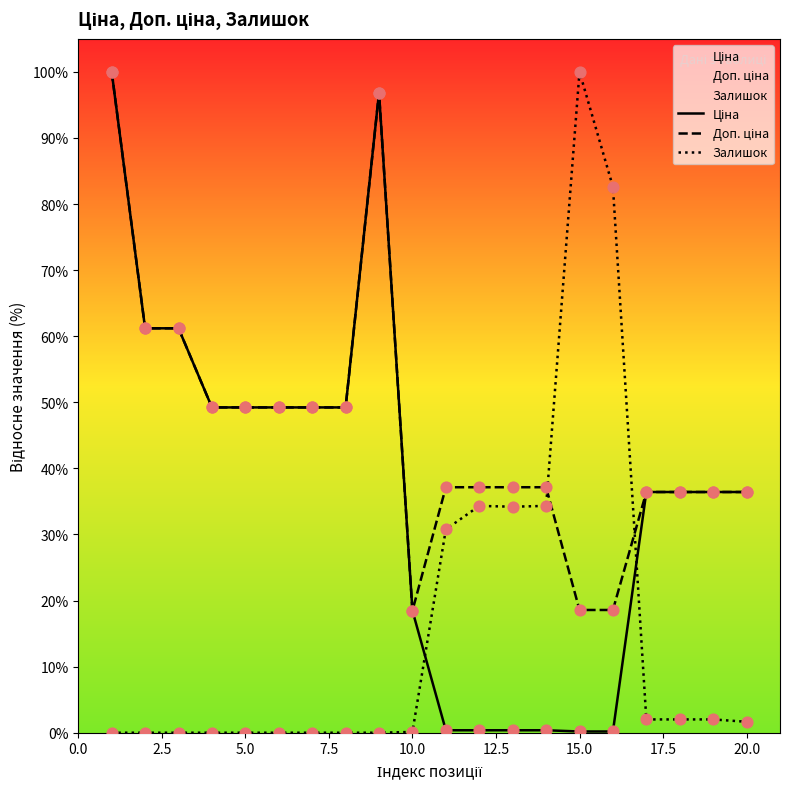

Which category has the highest value in the Залишок series?

15.0